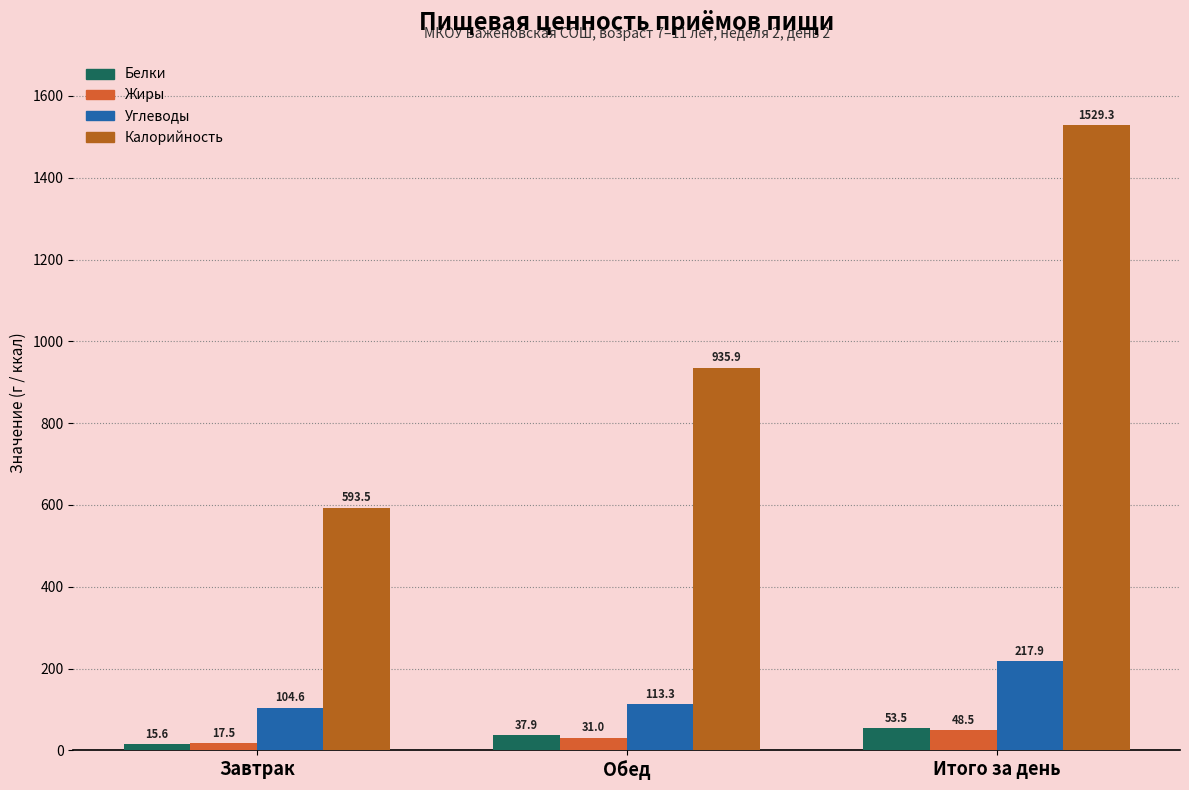

Which series has the widest spread of values?

Калорийность